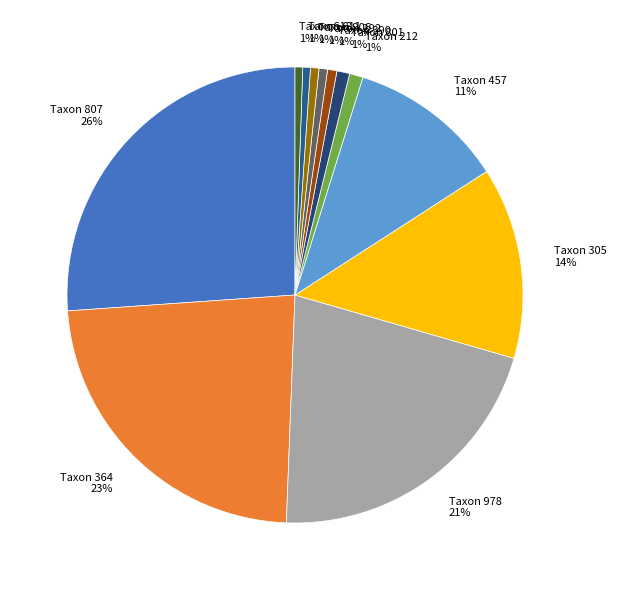

Is there any slice that represents more than half of the pie?

No